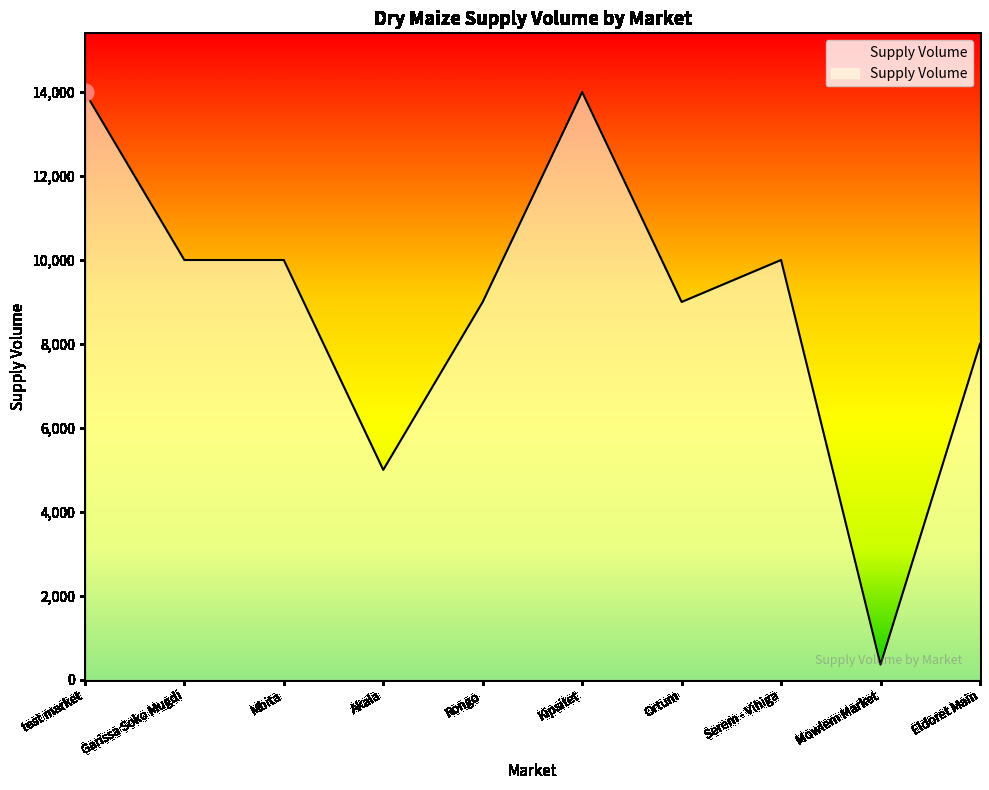

True or false: the data shows 14000 at Kipsitet.

True